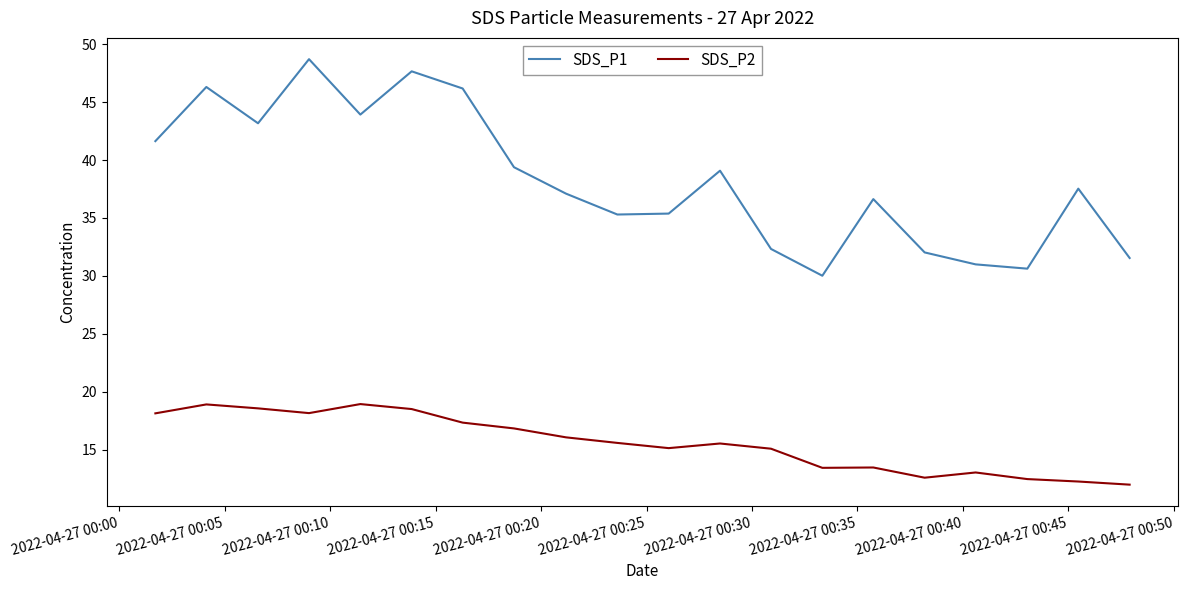

What is the maximum value for SDS_P1?

48.7